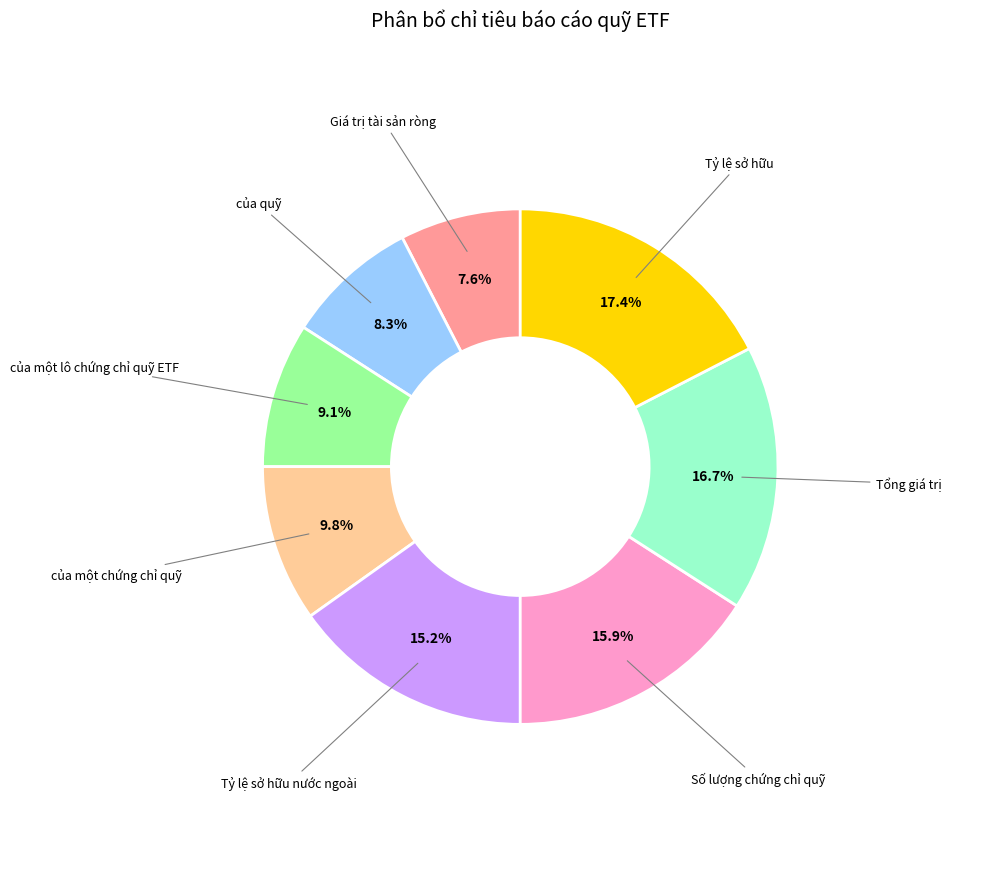

To the nearest percent, what is the combined percentage of của một lô chứng chỉ quỹ ETF and Tổng giá trị?

26%